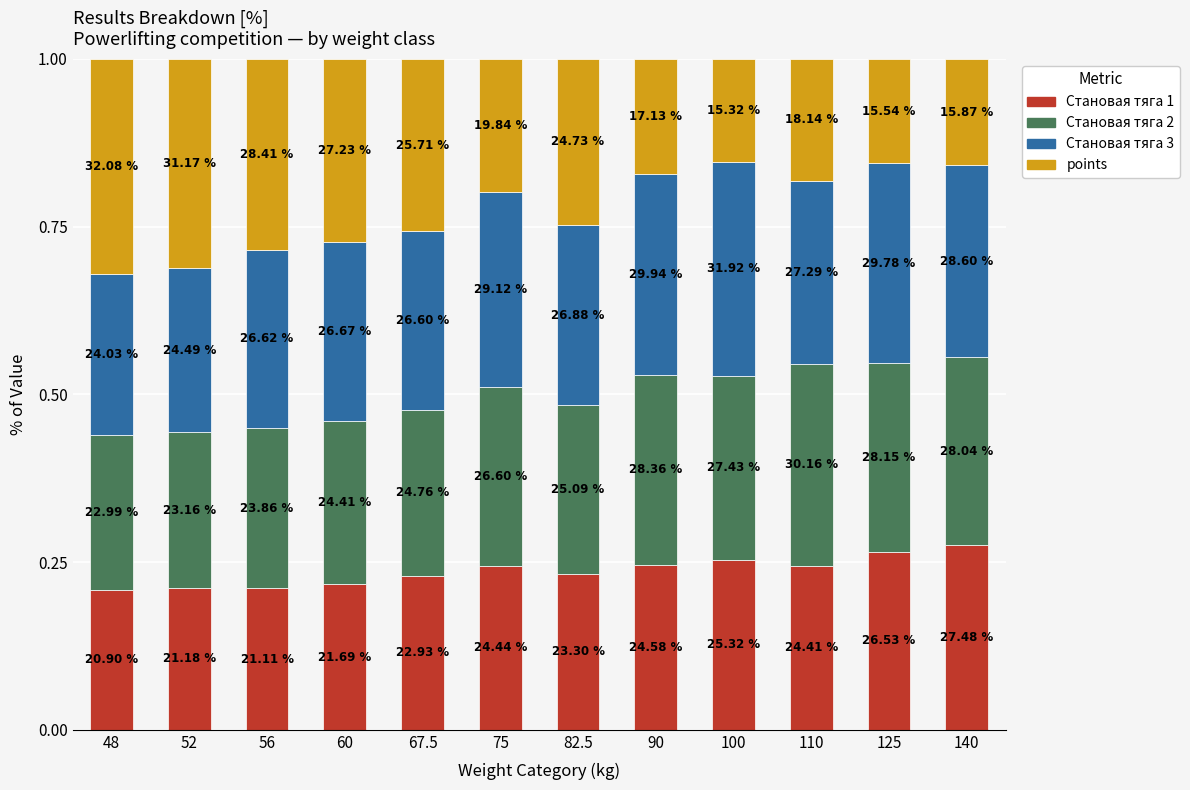

What are all the series names shown in the legend?

Становая тяга 1, Становая тяга 2, Становая тяга 3, points